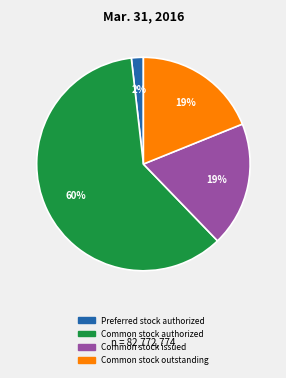

Is there a majority slice in this chart?

Yes